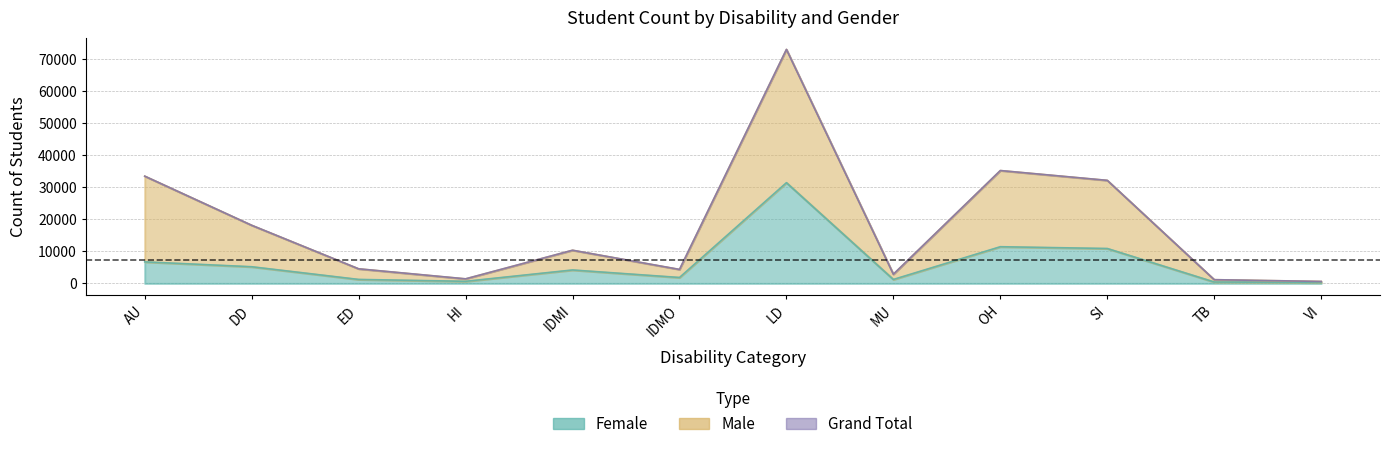

In Female, how many points are higher than both neighbors (excluding endpoints)?

3